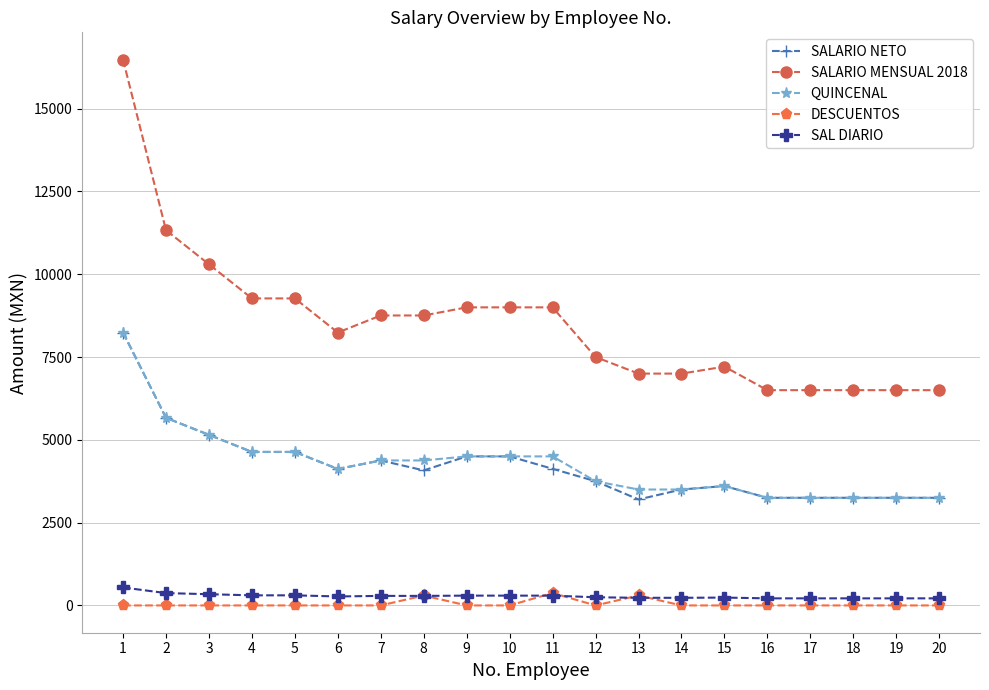

What is the spread (max minus min) of values at 7?

8755.0